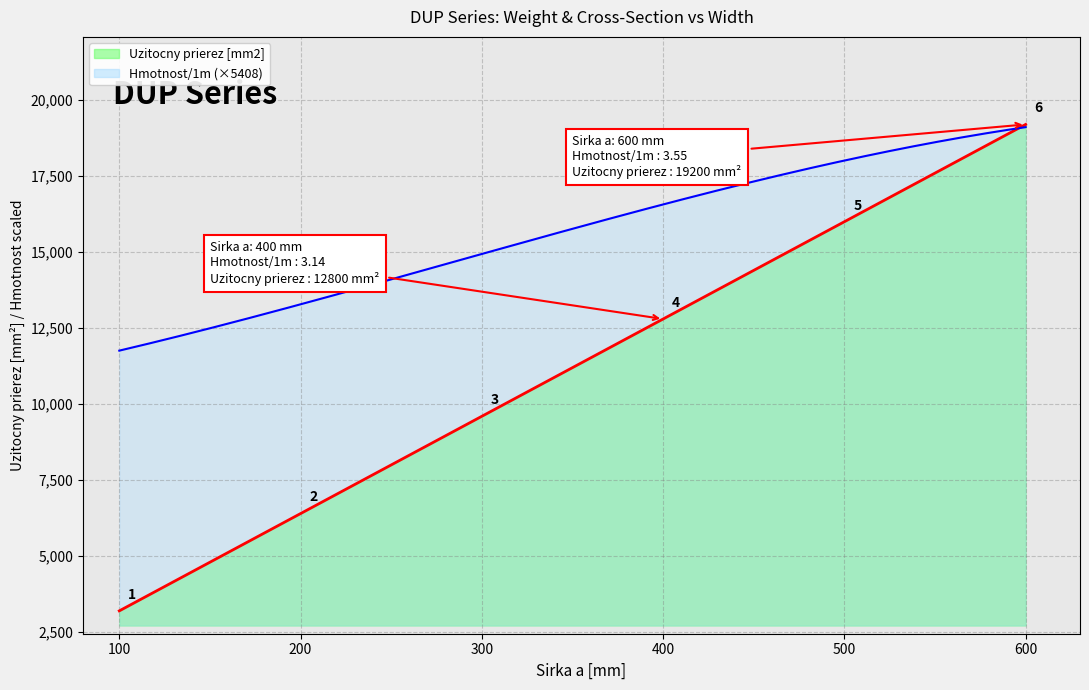

What is the lowest value of the Hmotnost/1m series?

2.2